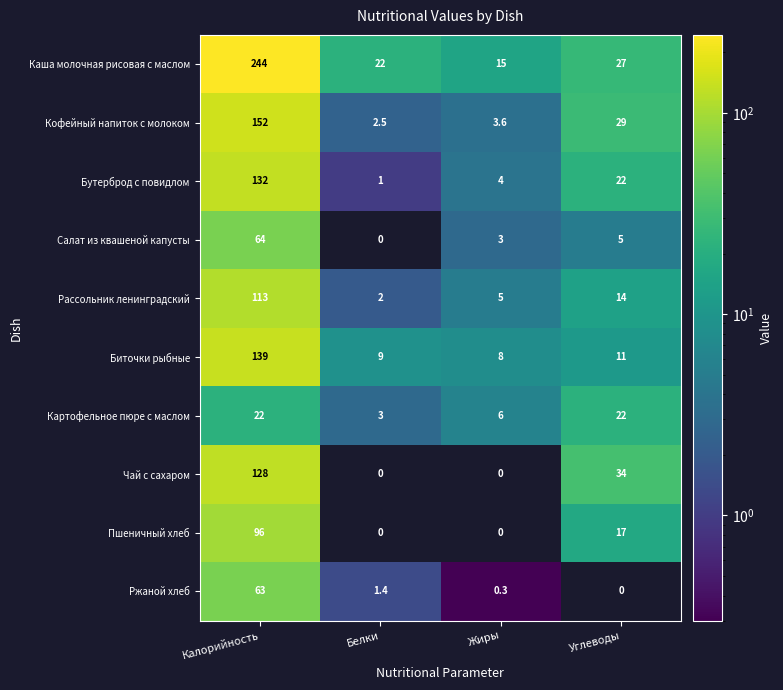

Is it true that Биточки рыбные equals 42.7 at Калорийность?

False